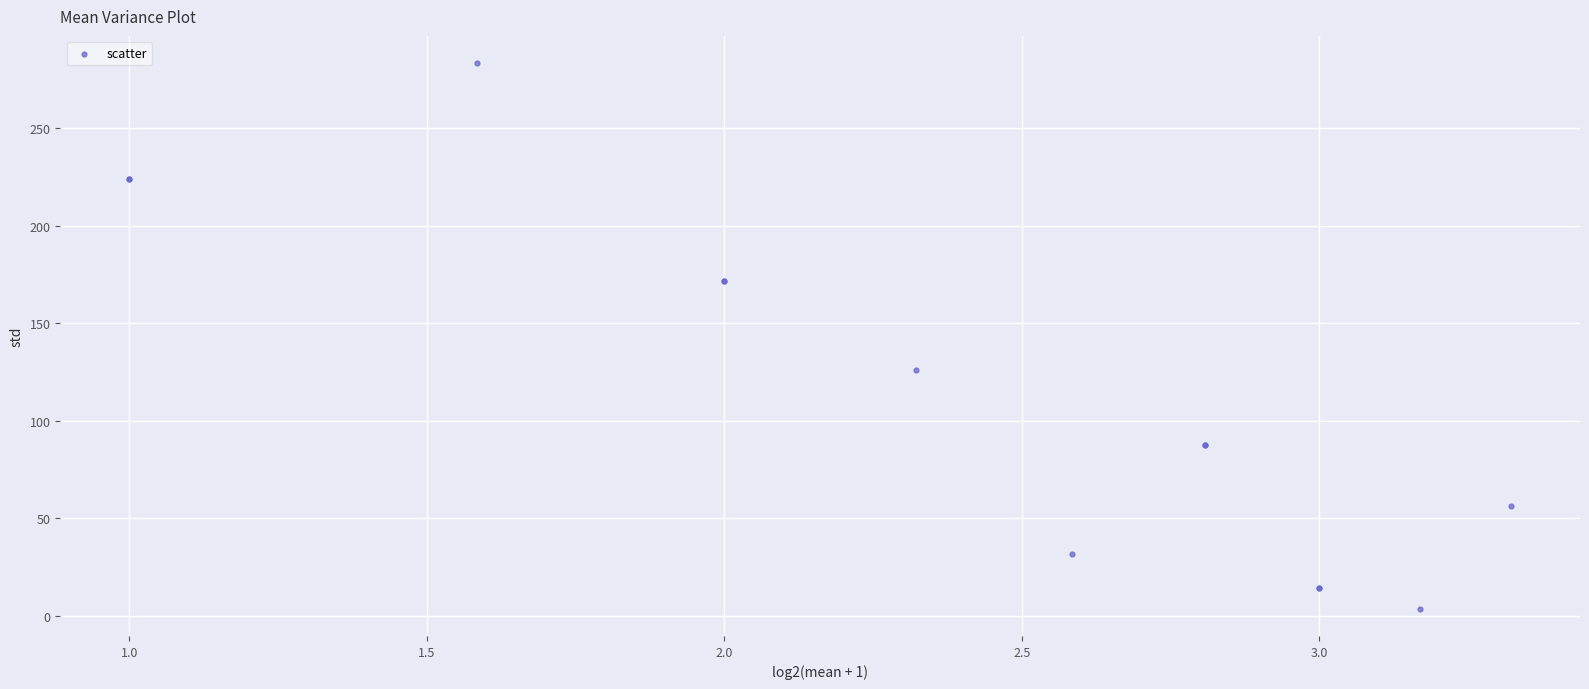

What Y value in the scatter plot is closest to 143?

126.0